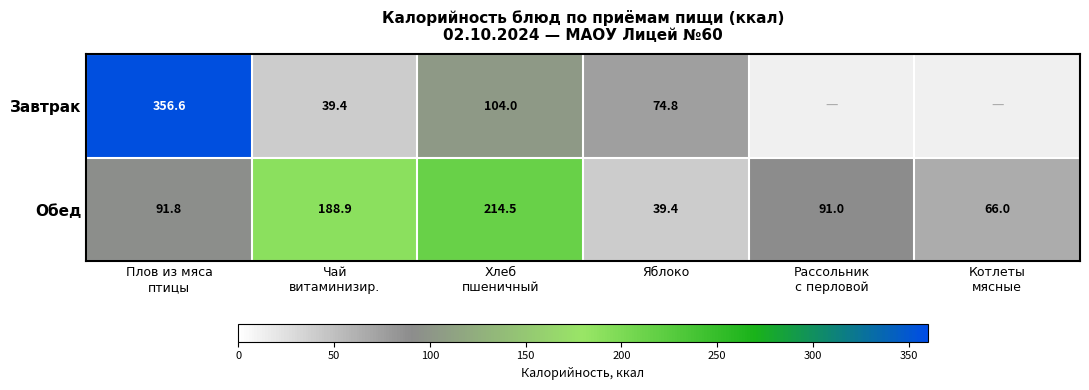

Which category has the lowest value in the Обед series?

Яблоко